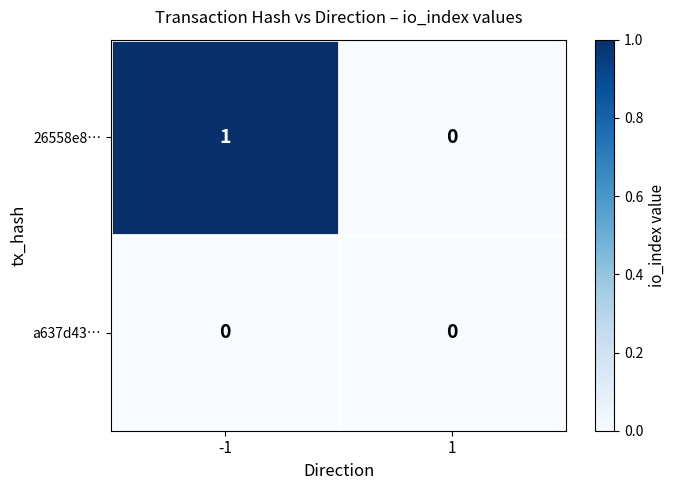

What is the greatest value displayed?

1